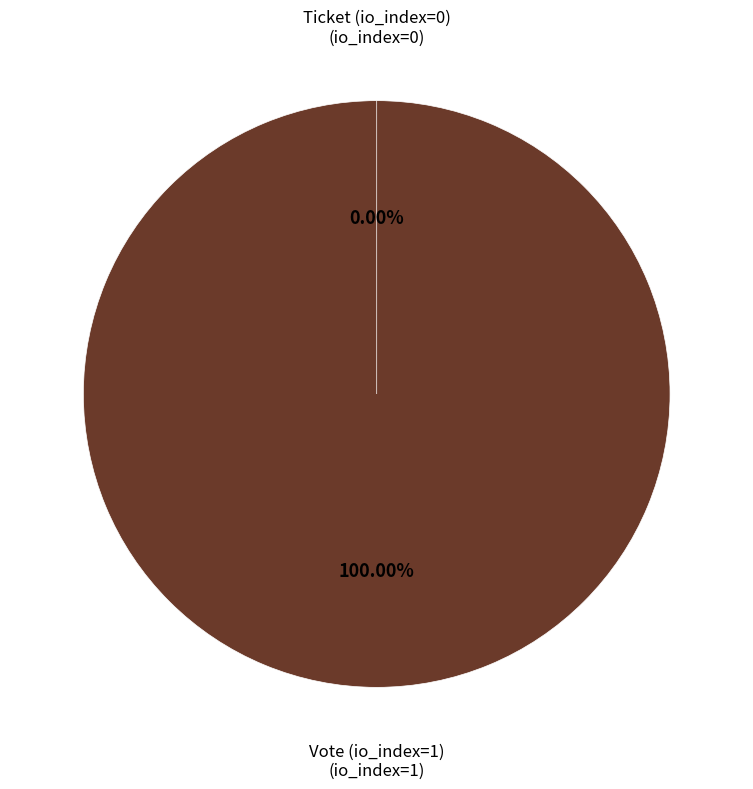

Which slice is the smallest?

Ticket (io_index=0)